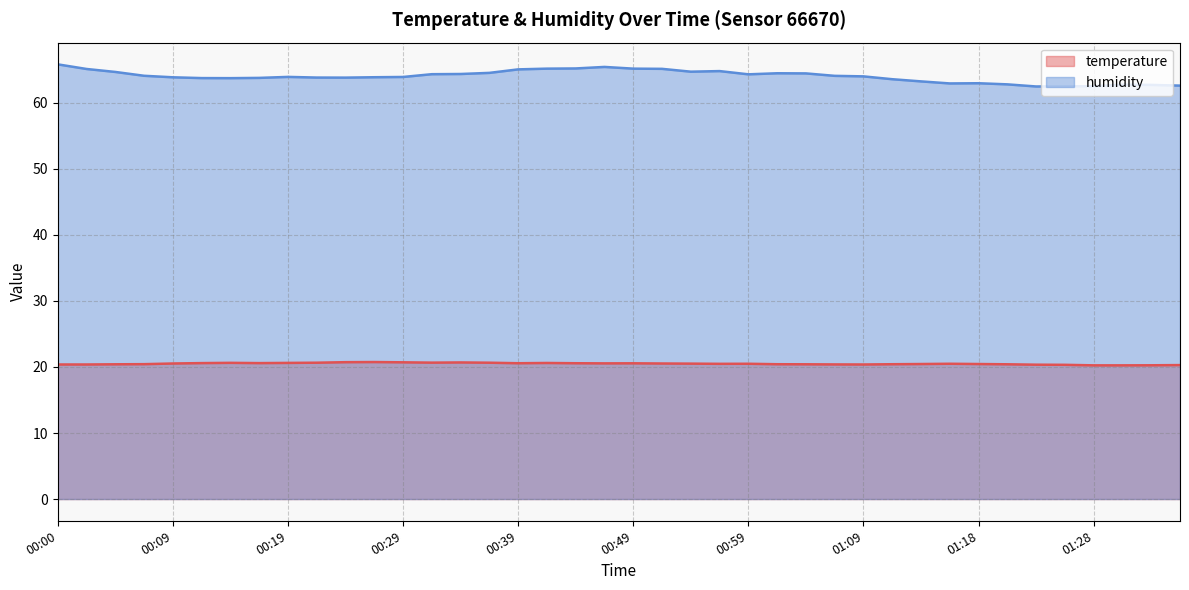

The value of humidity at 00:19 is 63.9. True or false?

True